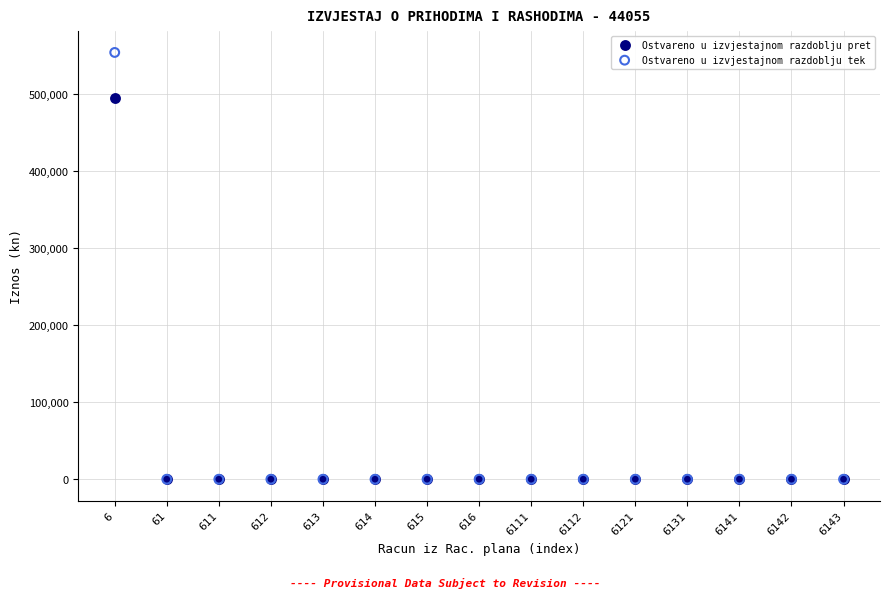

Across all series, what Y value is closest to 276716?

494503.9